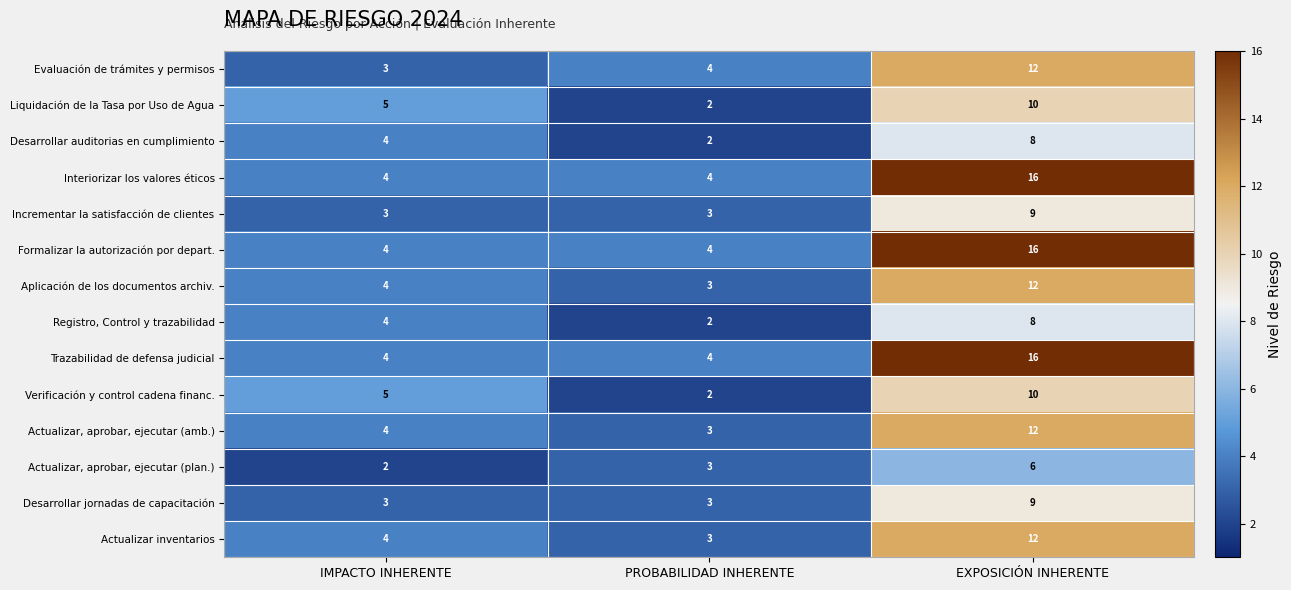

Which label corresponds to the largest value in the chart?

EXPOSICIÓN INHERENTE